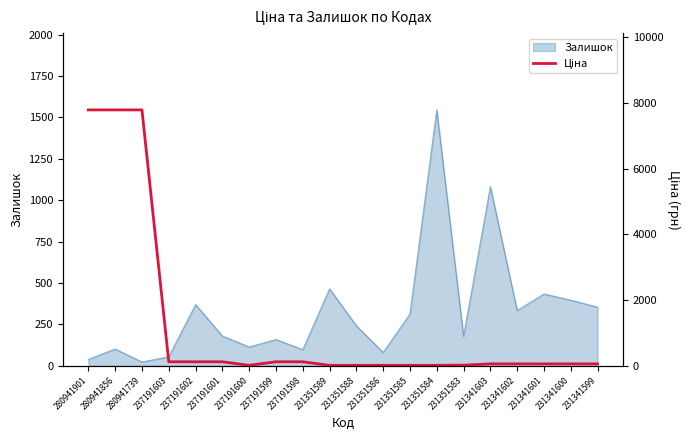

Which category has the highest value in the Залишок series?

231351584